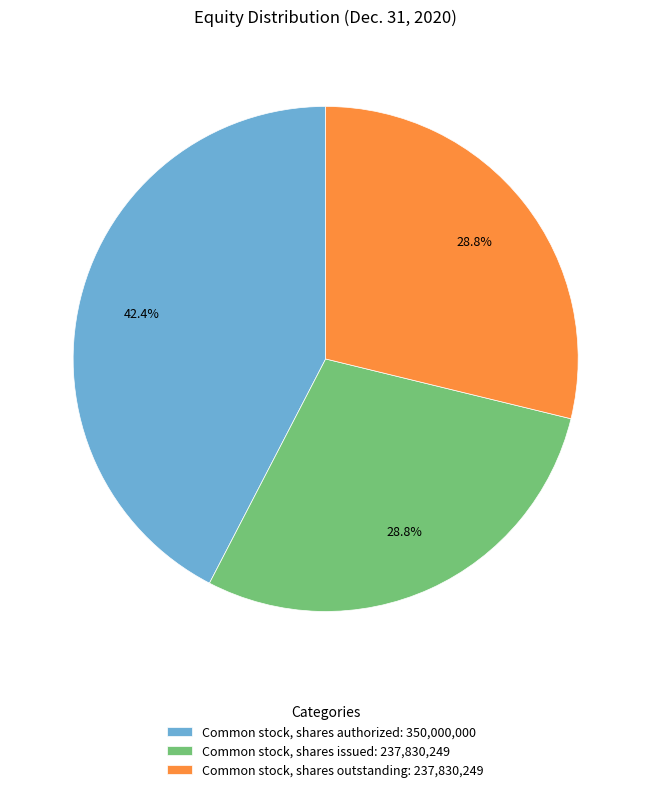

What percentage do Common stock, shares outstanding: 237,830,249 and Common stock, shares issued: 237,830,249 together represent?

57.6%